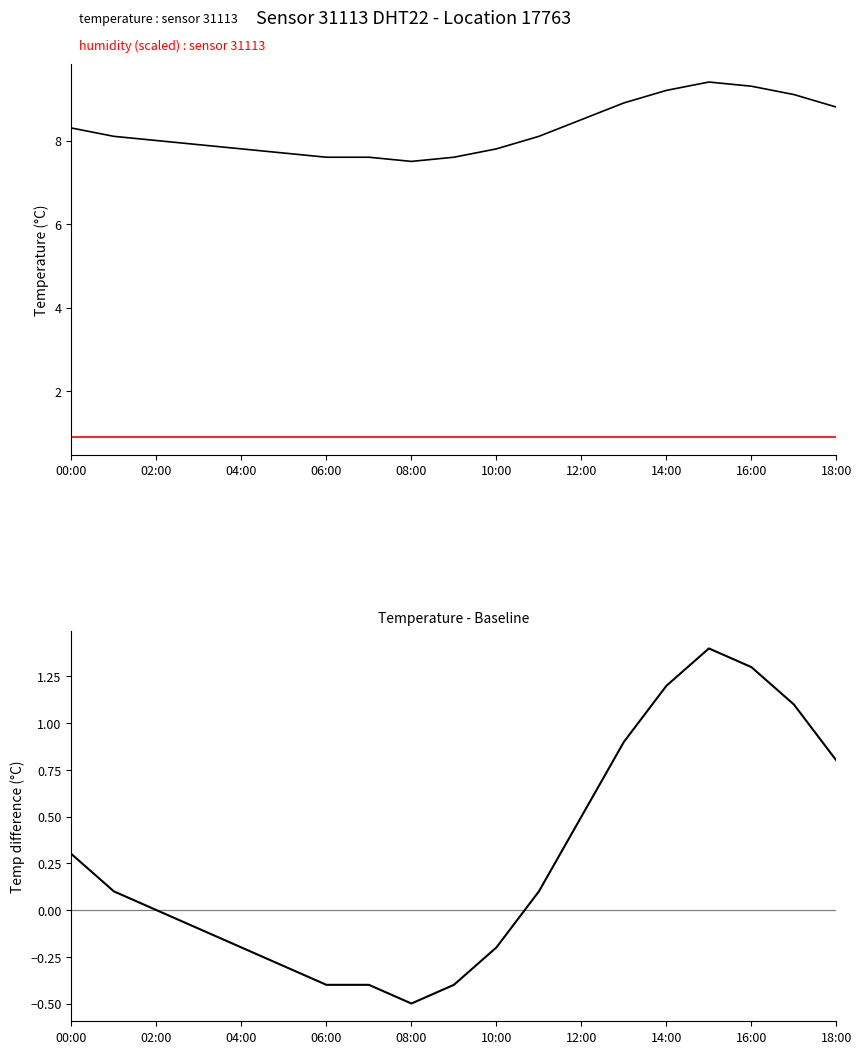

What is the highest value of the temperature : sensor 31113 series?

9.4